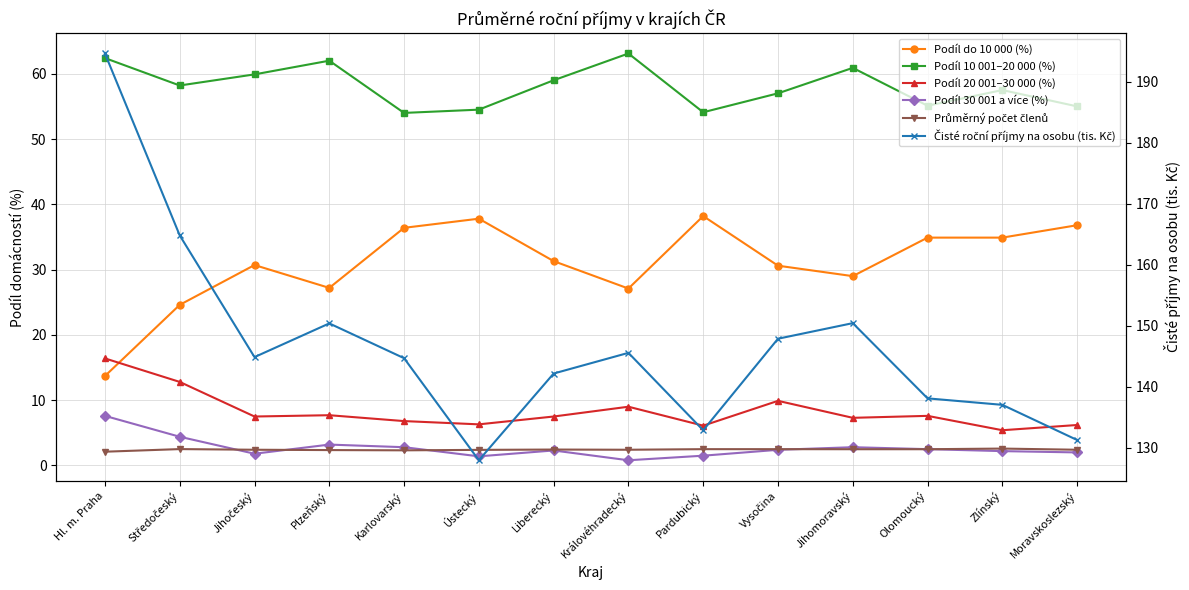

Between Hl. m. Praha and Jihomoravský, which series saw the biggest shift?

Čisté roční příjmy na osobu (tis. Kč)